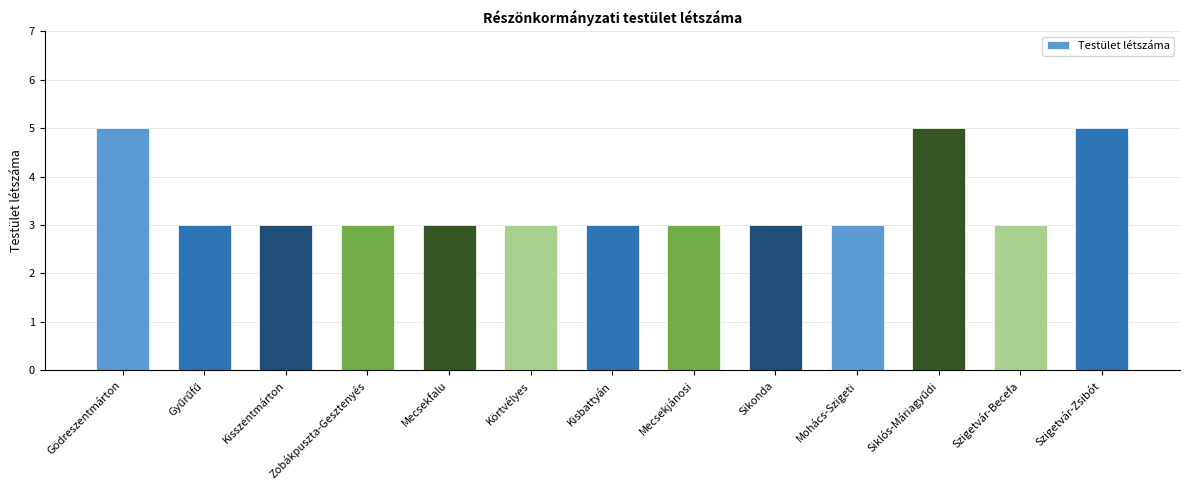

The chart shows a value of 3 at Mohács-Szigeti. True or false?

True